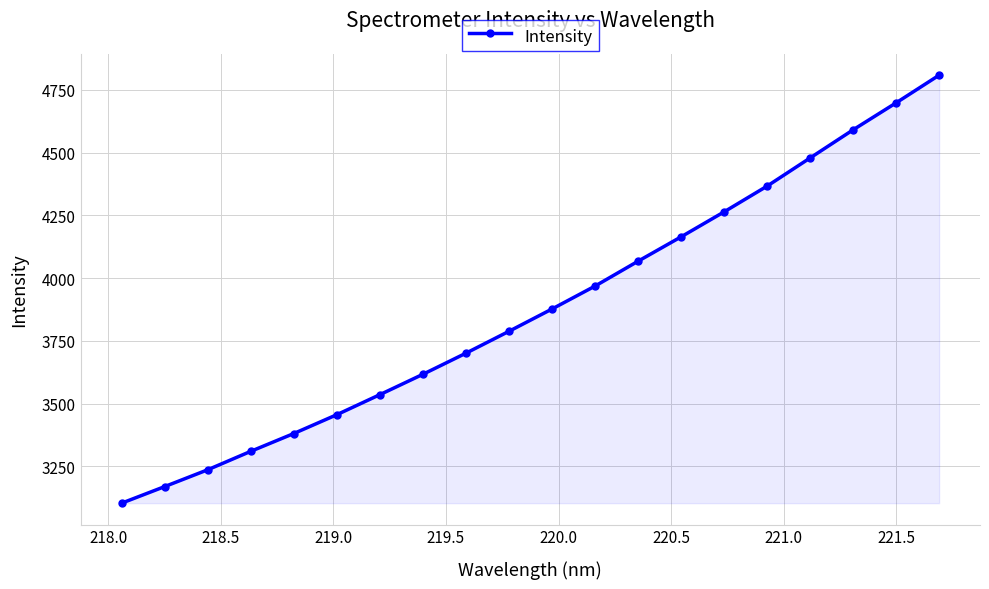

What is the sum of all values?

77580.3